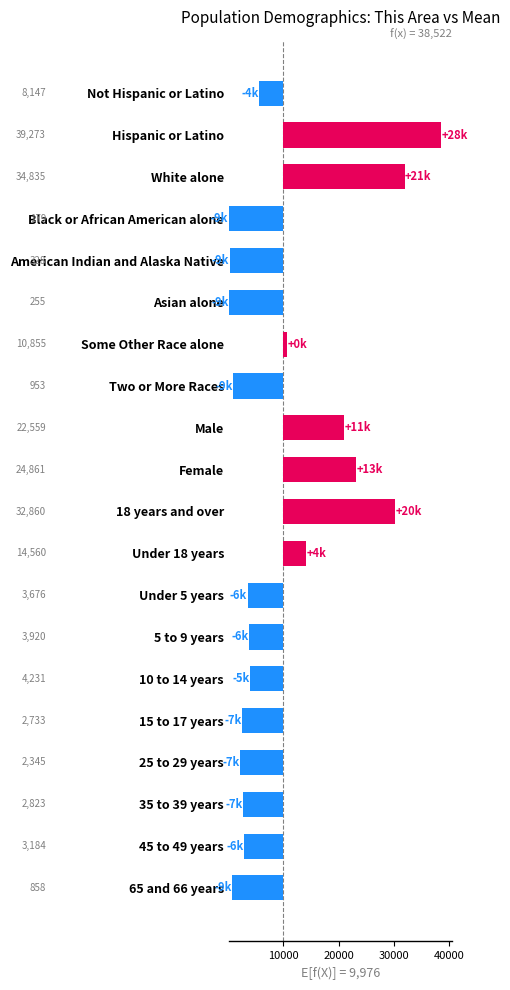

What is the value of the 20th bar from the left?

9244.3